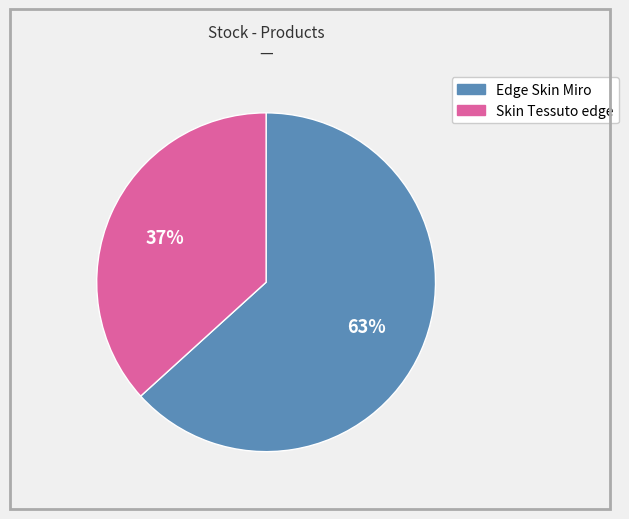

What is the ratio of the value at Skin Tessuto edge to the value at Edge Skin Miro?

0.6